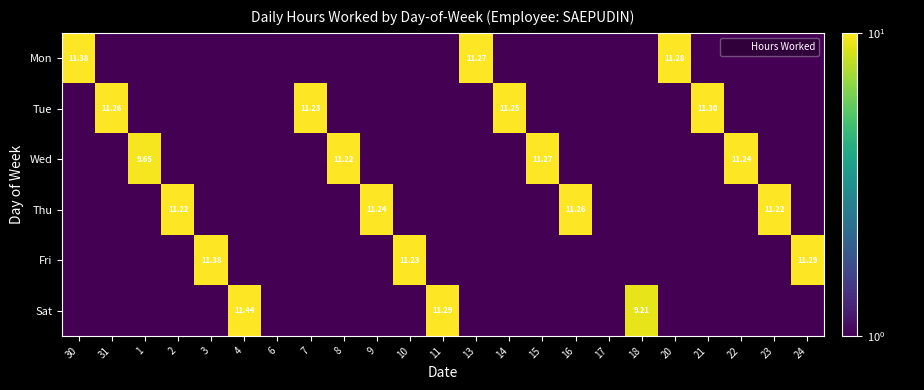

True or false: Sat has a value of 9.2 at 18.

True